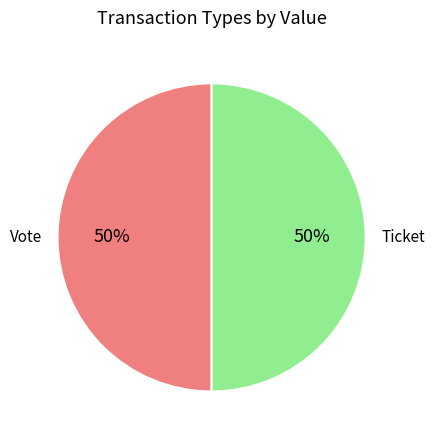

Do Vote and Ticket together represent more than half of the pie?

Yes